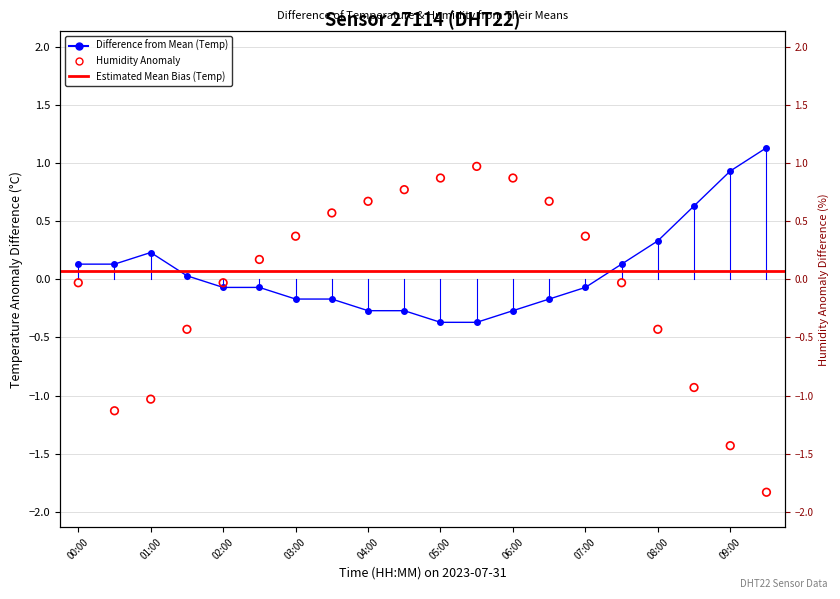

At which category is the sum across all series the highest?

05:30